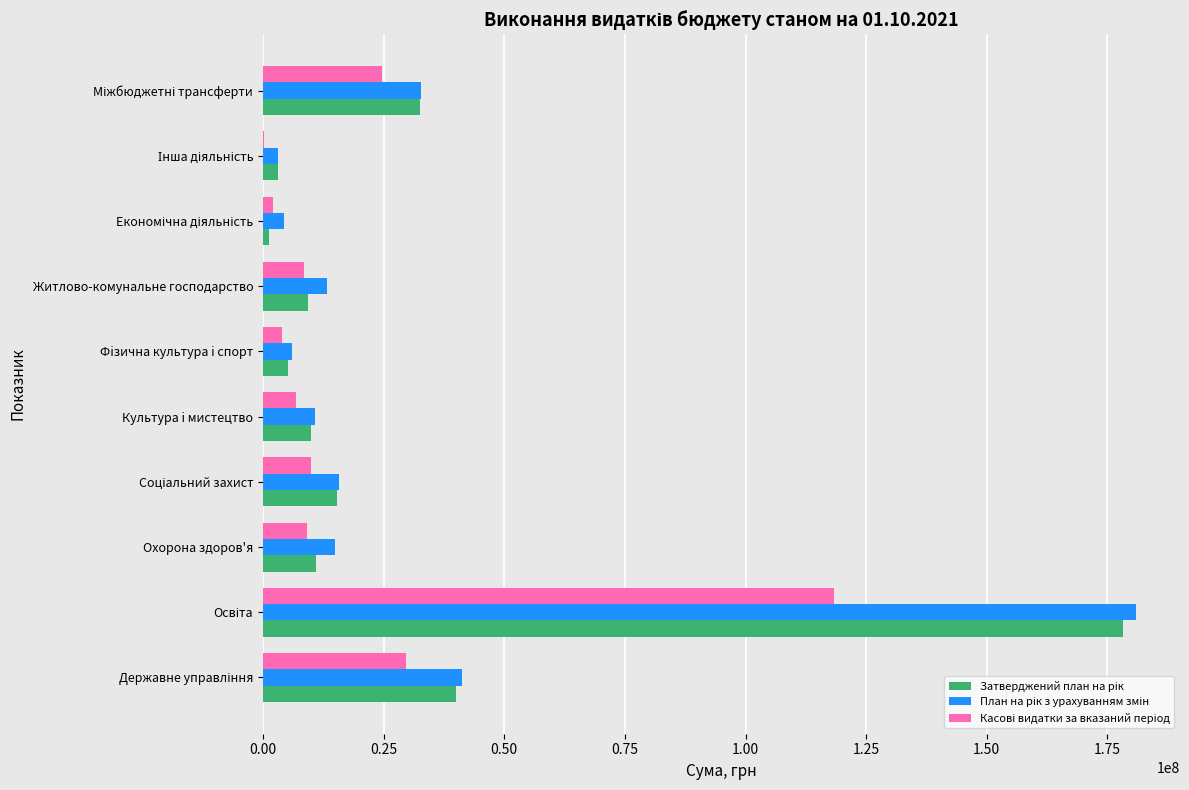

Count the number of categories in the chart.

10